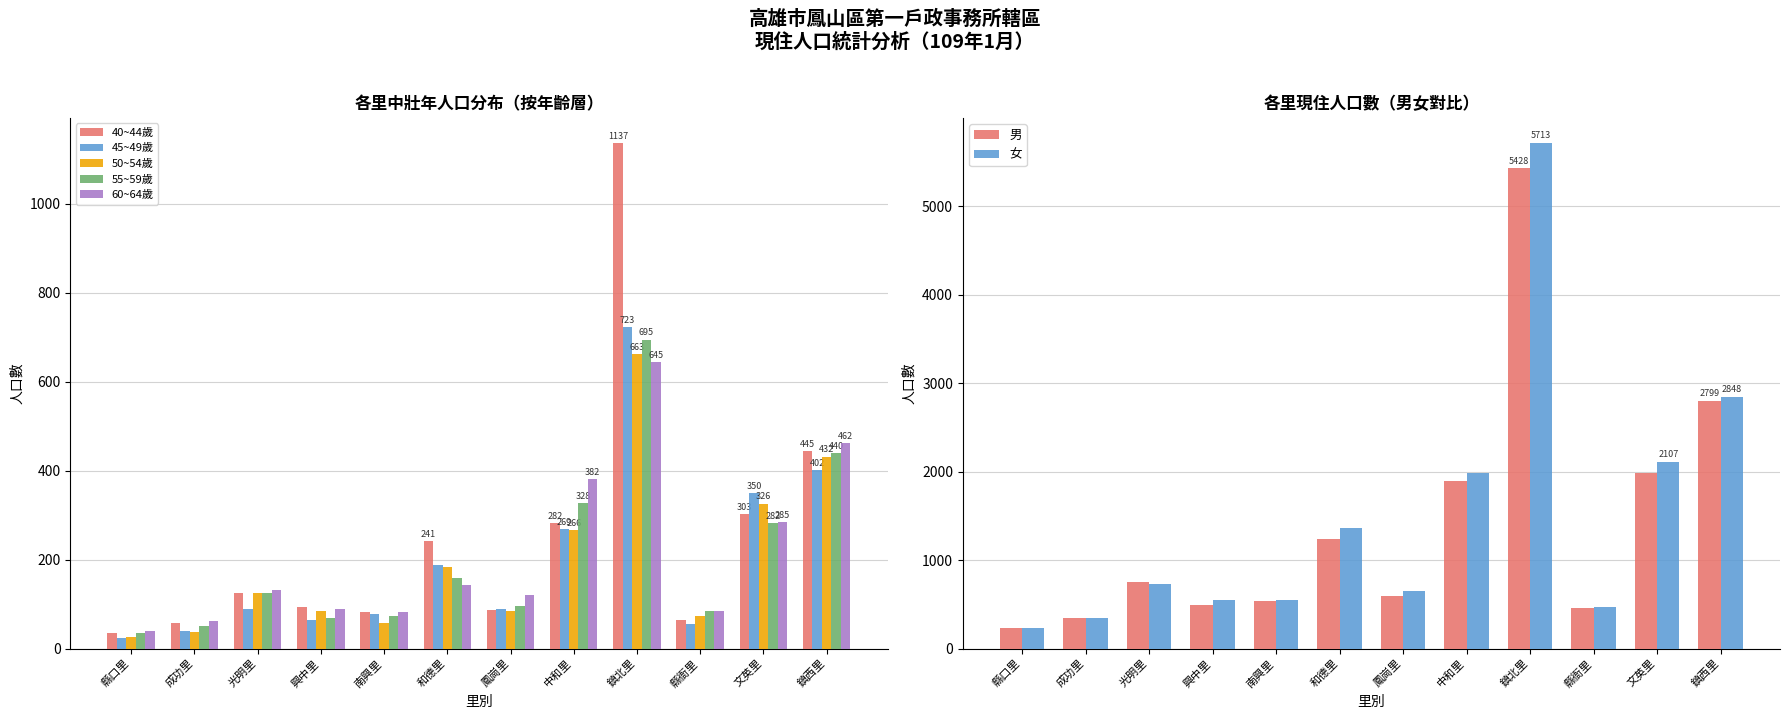

At 鳳崗里, list the series in order from smallest to largest.

50~54歲, 40~44歲, 45~49歲, 55~59歲, 60~64歲, 總計